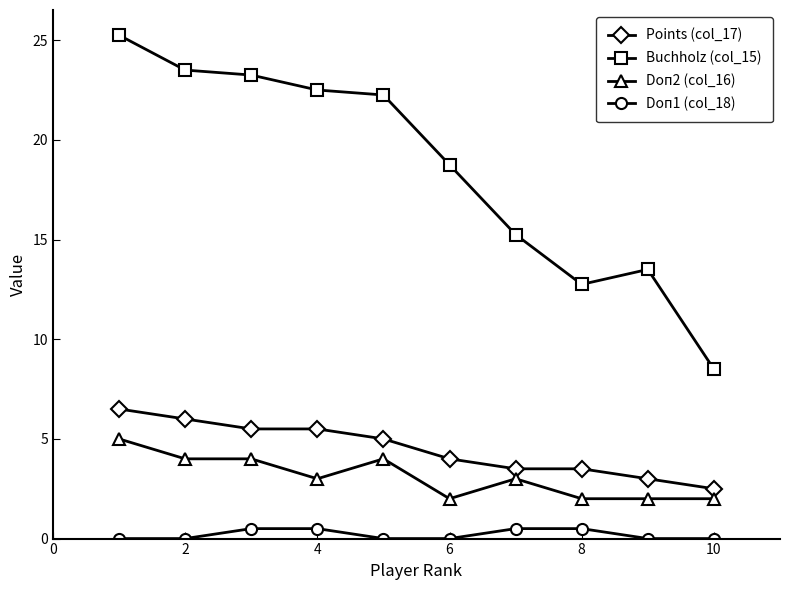

How many data points in Buchholz (col_15) are less than 22?

5